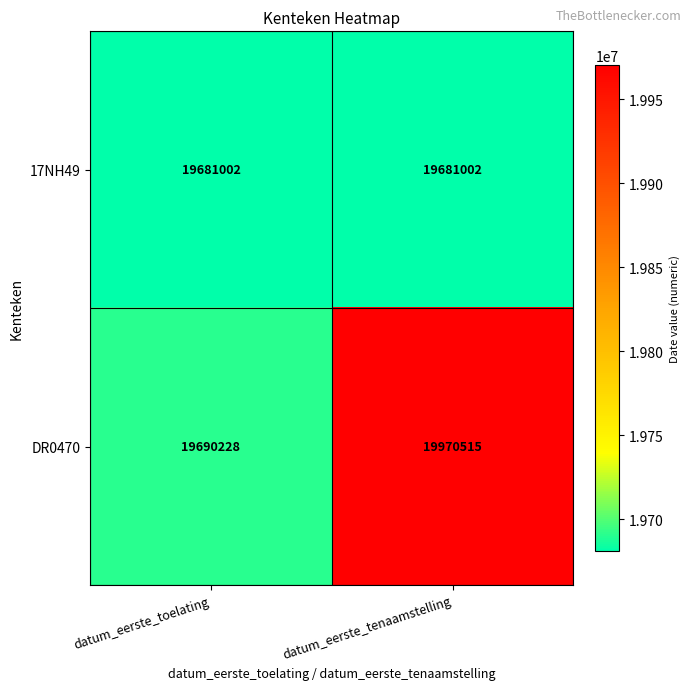

List the series in order of their overall mean, lowest first.

17NH49, DR0470